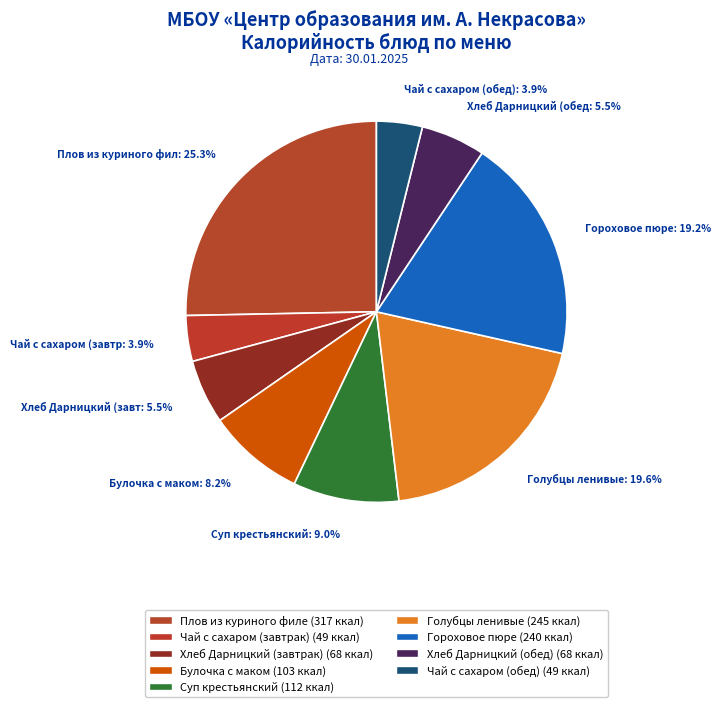

Combined, what portion of the pie is Гороховое пюре and Суп крестьянский?

28.2%